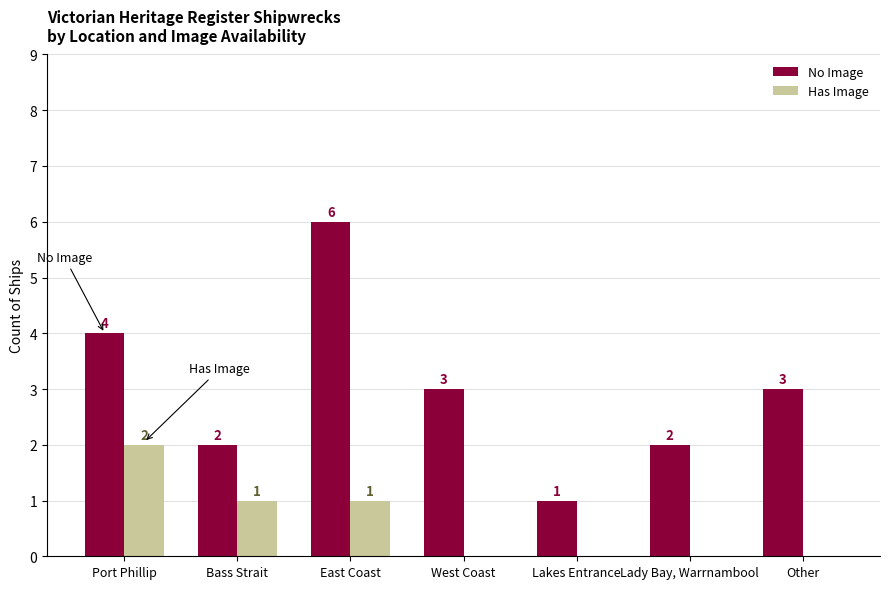

Are the bars horizontal?

No